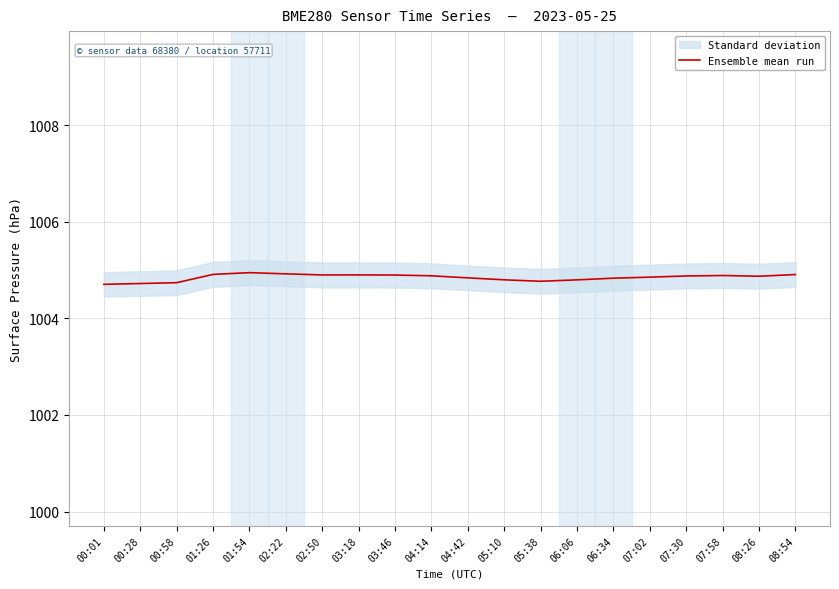

What is the smallest value displayed?

1004.7